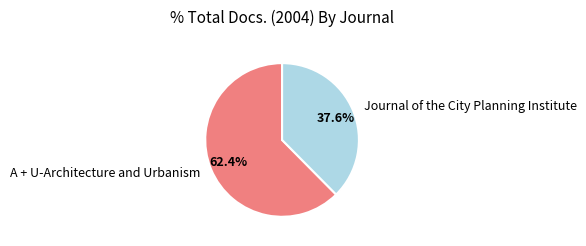

Rank the categories by value from lowest to highest.

Journal of the City Planning Institute, A + U-Architecture and Urbanism